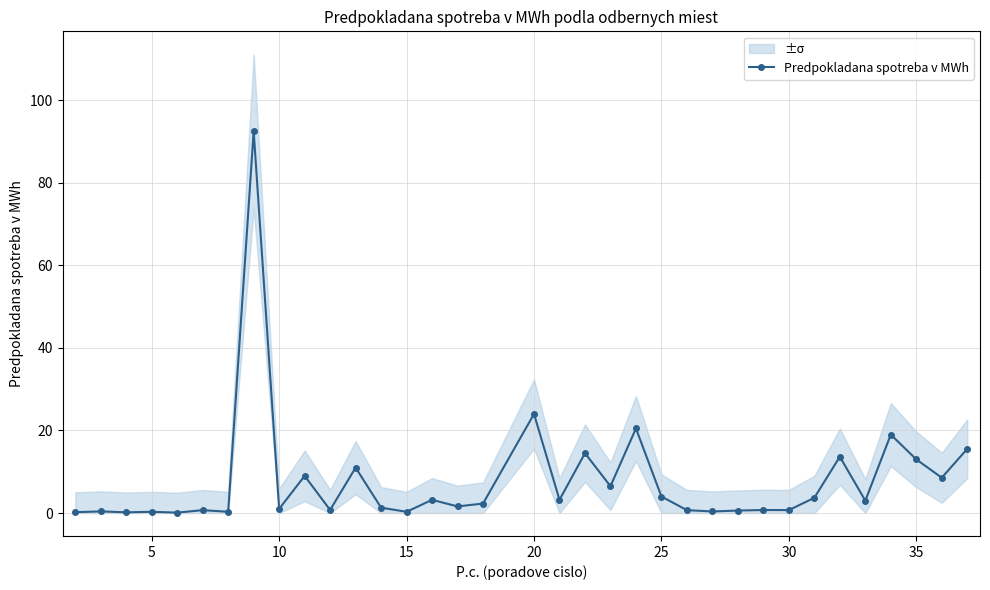

What is the average value?

7.9